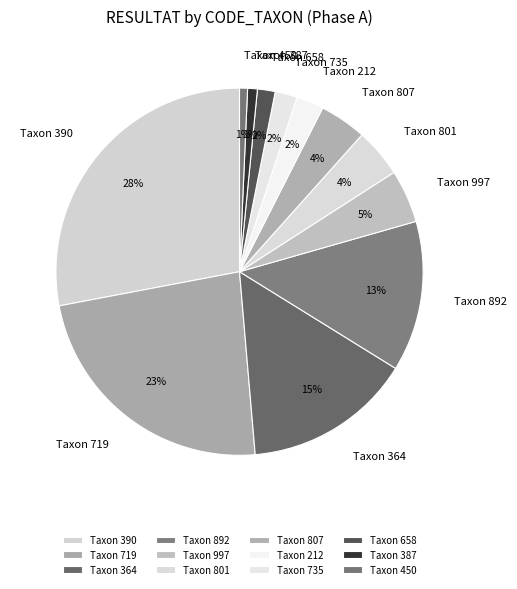

True or false: Taxon 801 accounts for 4% of the total.

True